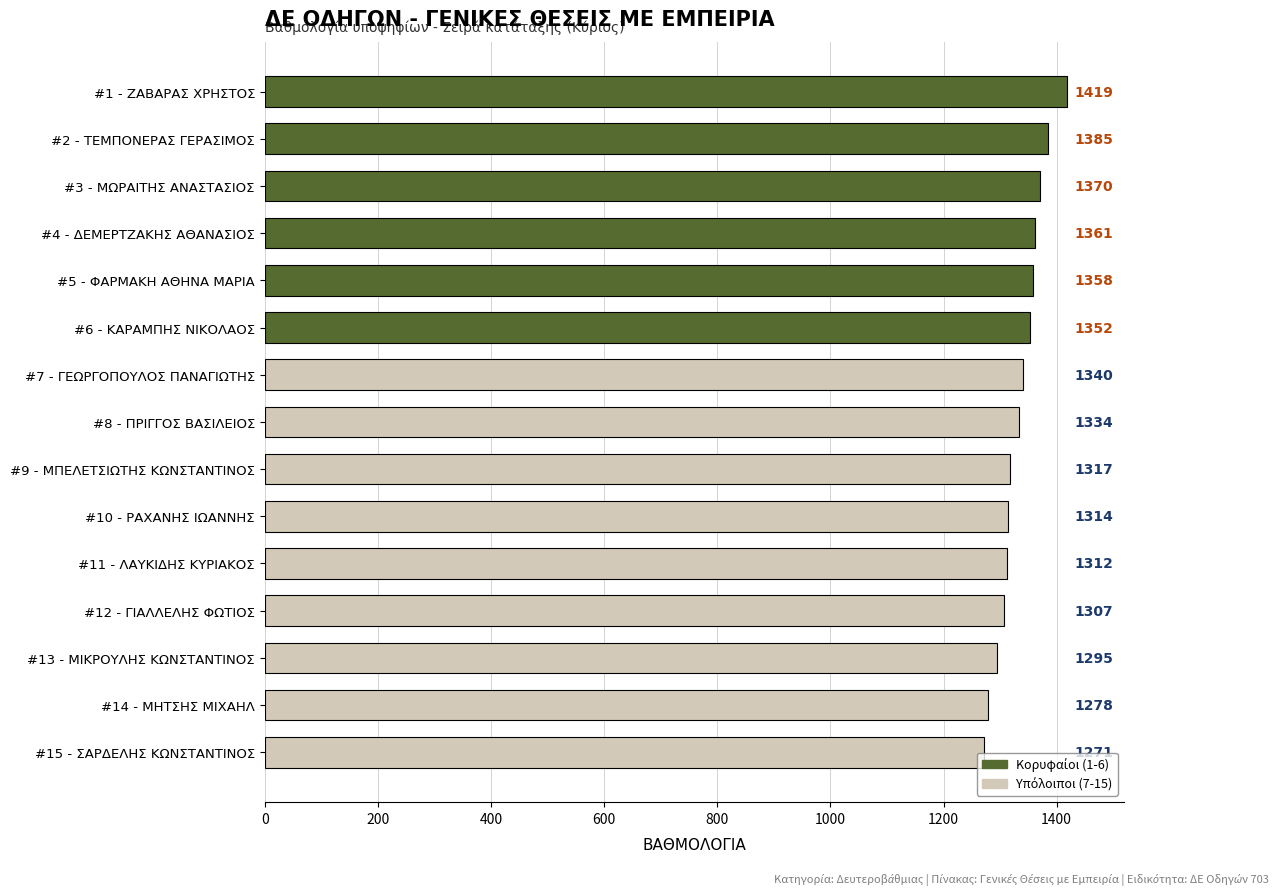

How many data points are less than 1334?

7